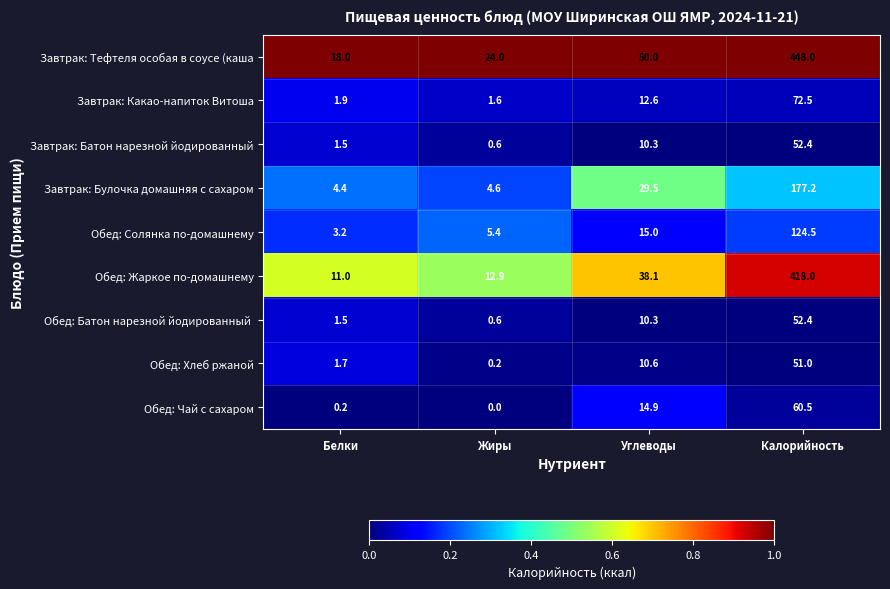

Rank the categories by Обед: Чай с сахаром value from highest to lowest.

Калорийность, Углеводы, Белки, Жиры